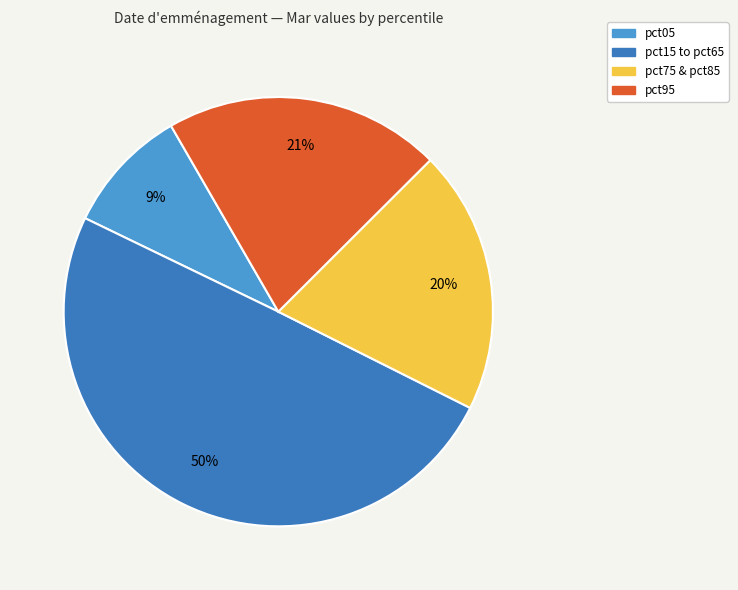

To the nearest percent, what is the combined percentage of pct05 and pct95?

30%